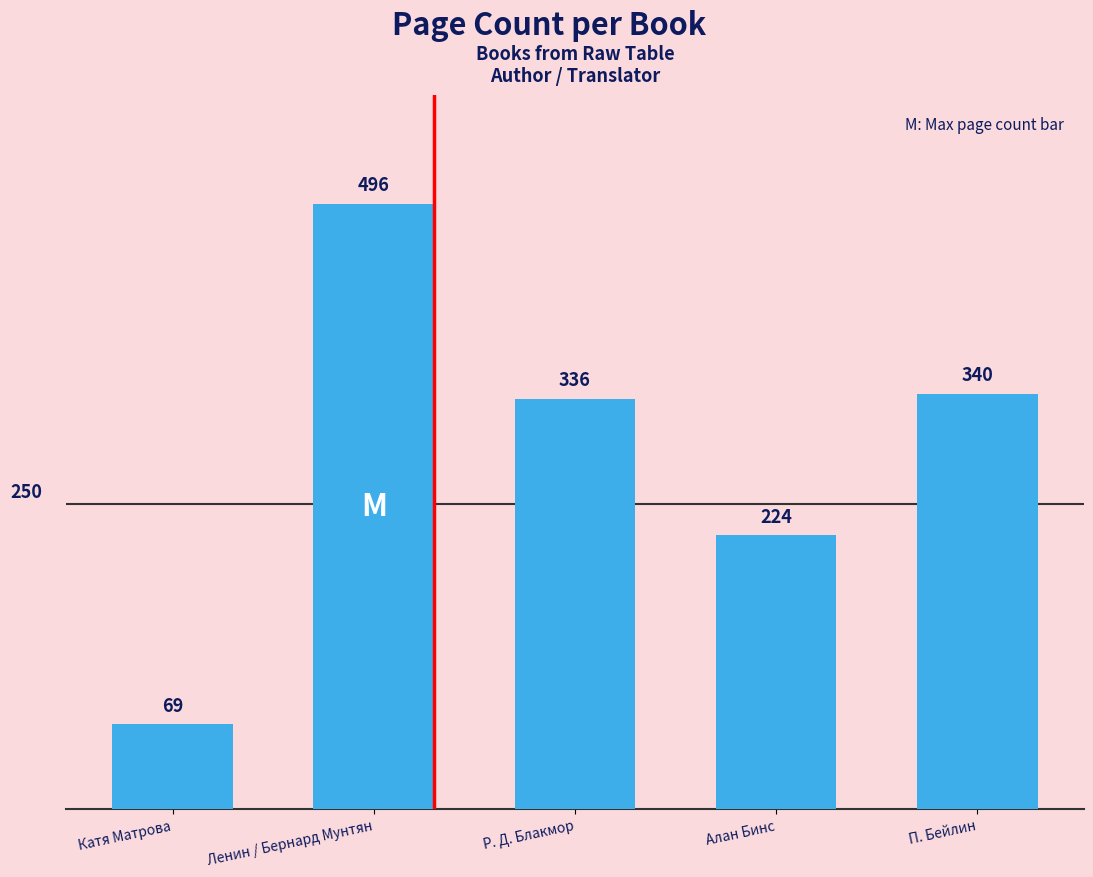

What is the difference between the maximum and minimum values?

427